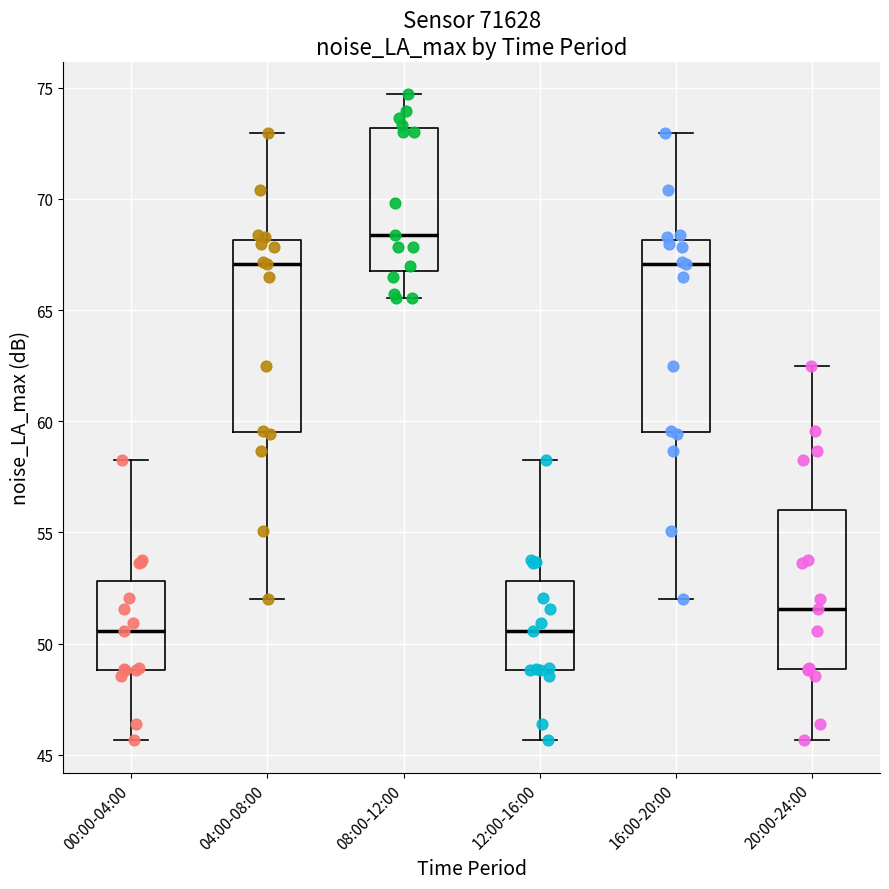

Reading left to right, transcribe this box plot: for each box, give where its median line is, the range the box spans, and where its two whiskers end, as read against the y-axis. The values are not printed on the chart, so give them approximately, as read against the axis.

00:00-04:00: median 50.5, box 49.0 to 53.0, whiskers 45.5 to 58.5
04:00-08:00: median 67.0, box 59.5 to 68.0, whiskers 52.0 to 73.0
08:00-12:00: median 68.5, box 66.5 to 73.0, whiskers 65.5 to 74.5
12:00-16:00: median 50.5, box 49.0 to 53.0, whiskers 45.5 to 58.5
16:00-20:00: median 67.0, box 59.5 to 68.0, whiskers 52.0 to 73.0
20:00-24:00: median 51.5, box 49.0 to 56.0, whiskers 45.5 to 62.5